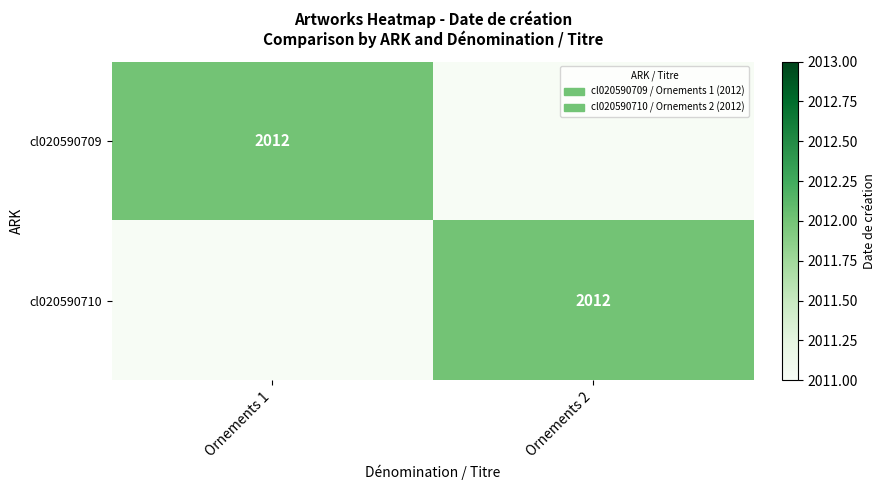

At how many categories does at least one series exceed 1129?

2